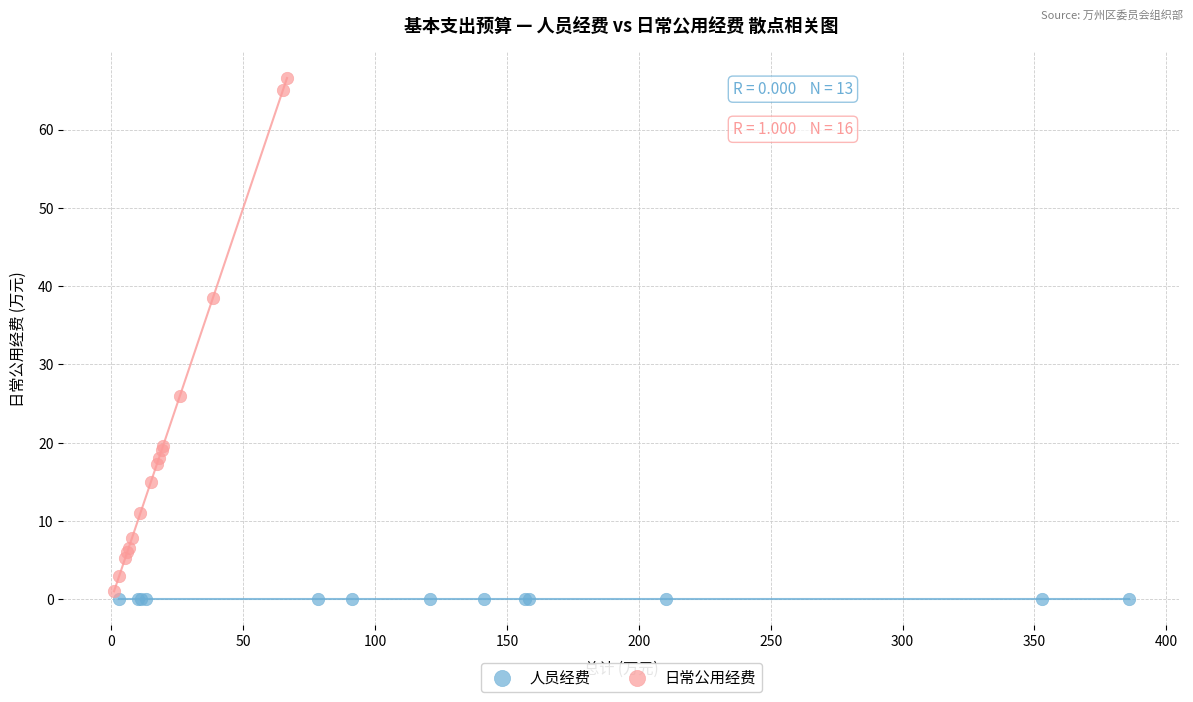

Which series contains the highest Y value?

日常公用经费